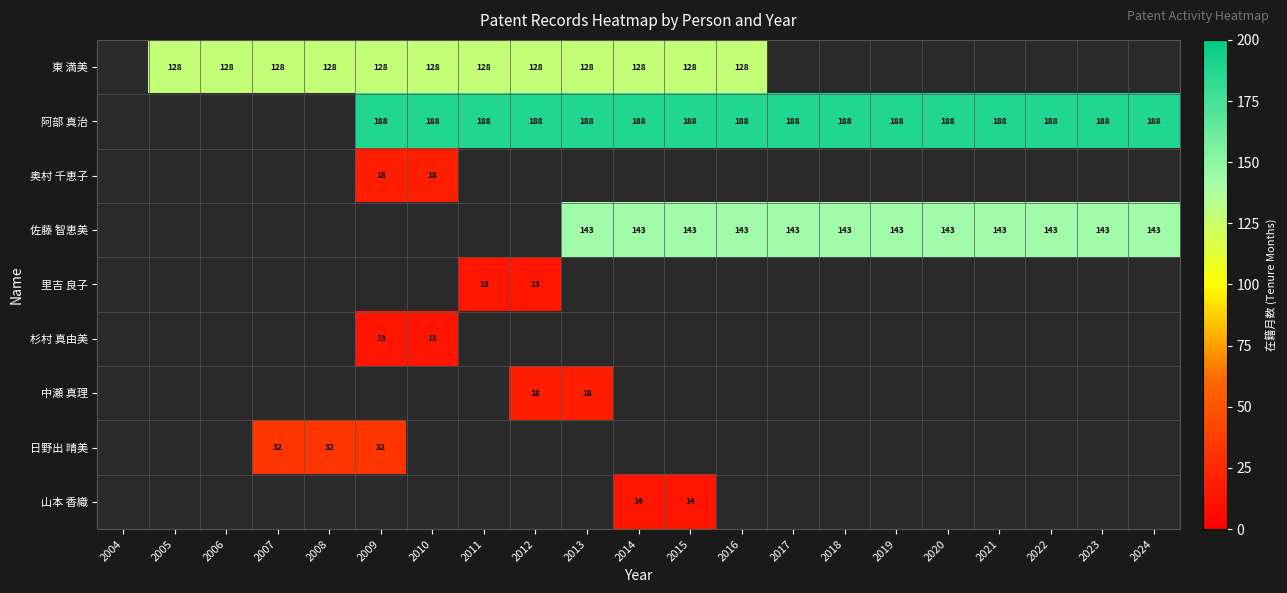

The value of 阿部 真治 at 2017 is 188. True or false?

True